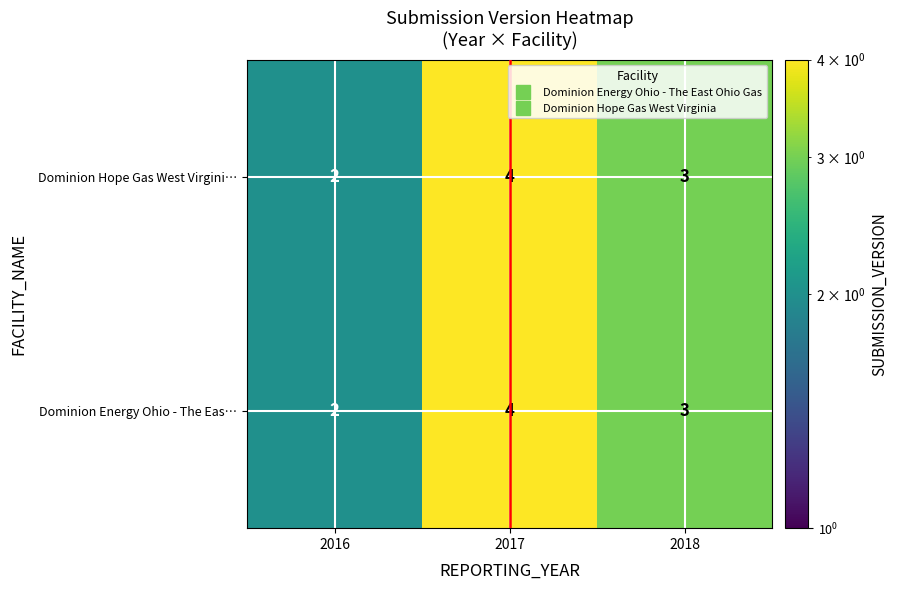

At which category is the sum across all series the highest?

2017